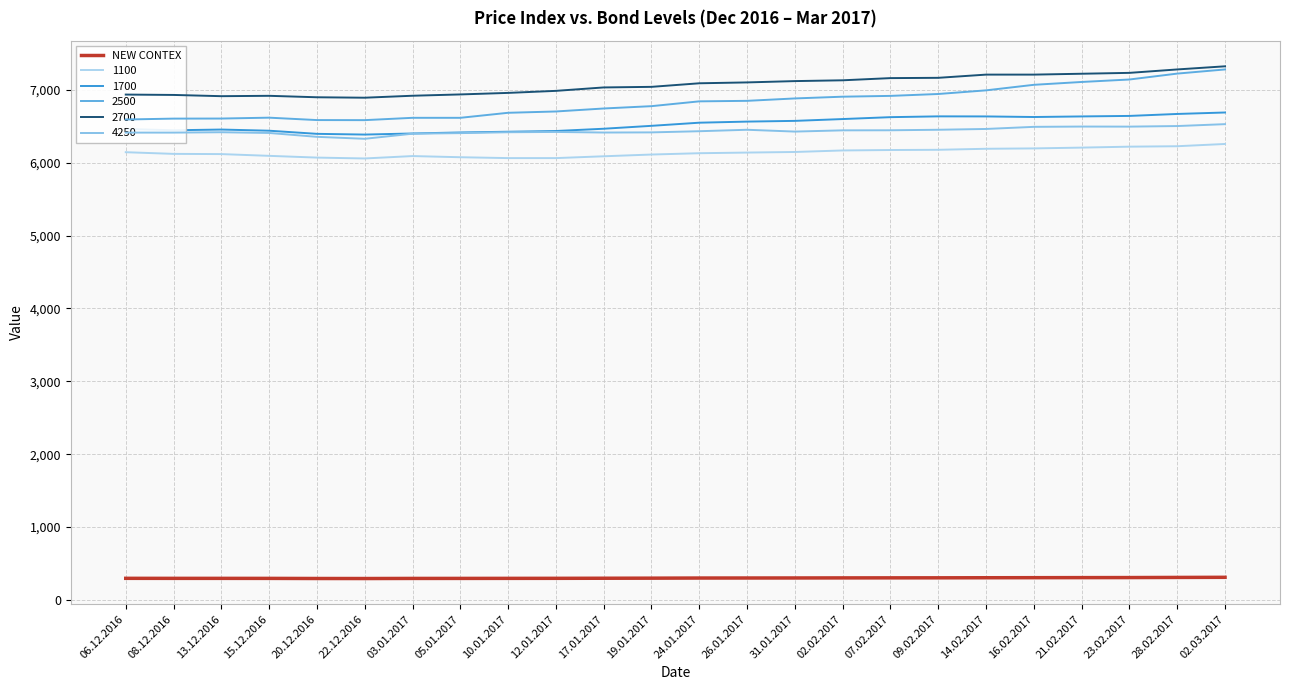

Which series has the largest range (max minus min)?

2500